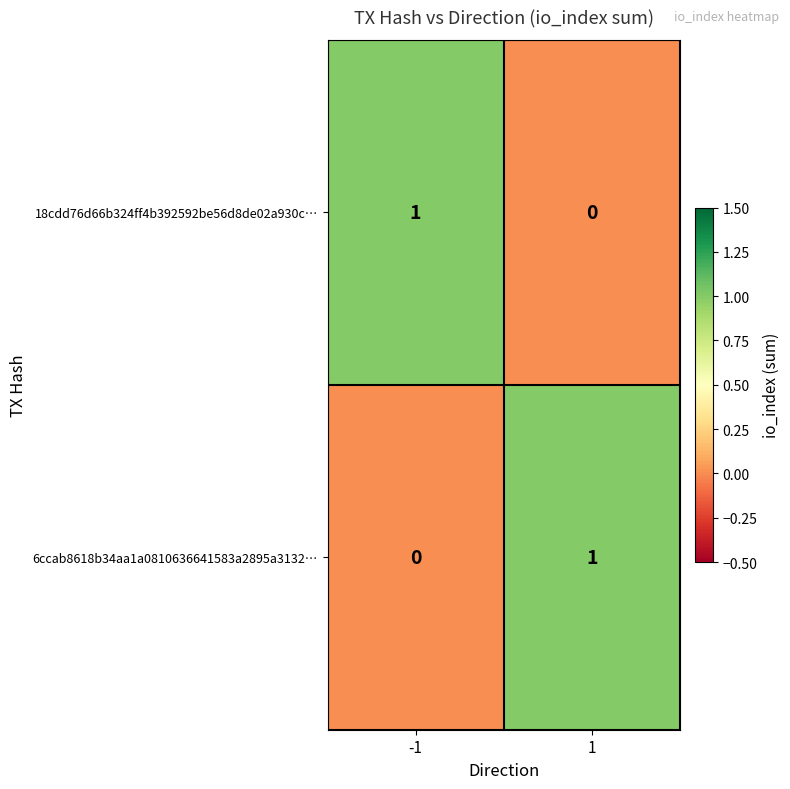

Rank the categories by 6ccab8618b34aa1a0810636641583a2895a3132… value from highest to lowest.

1, -1